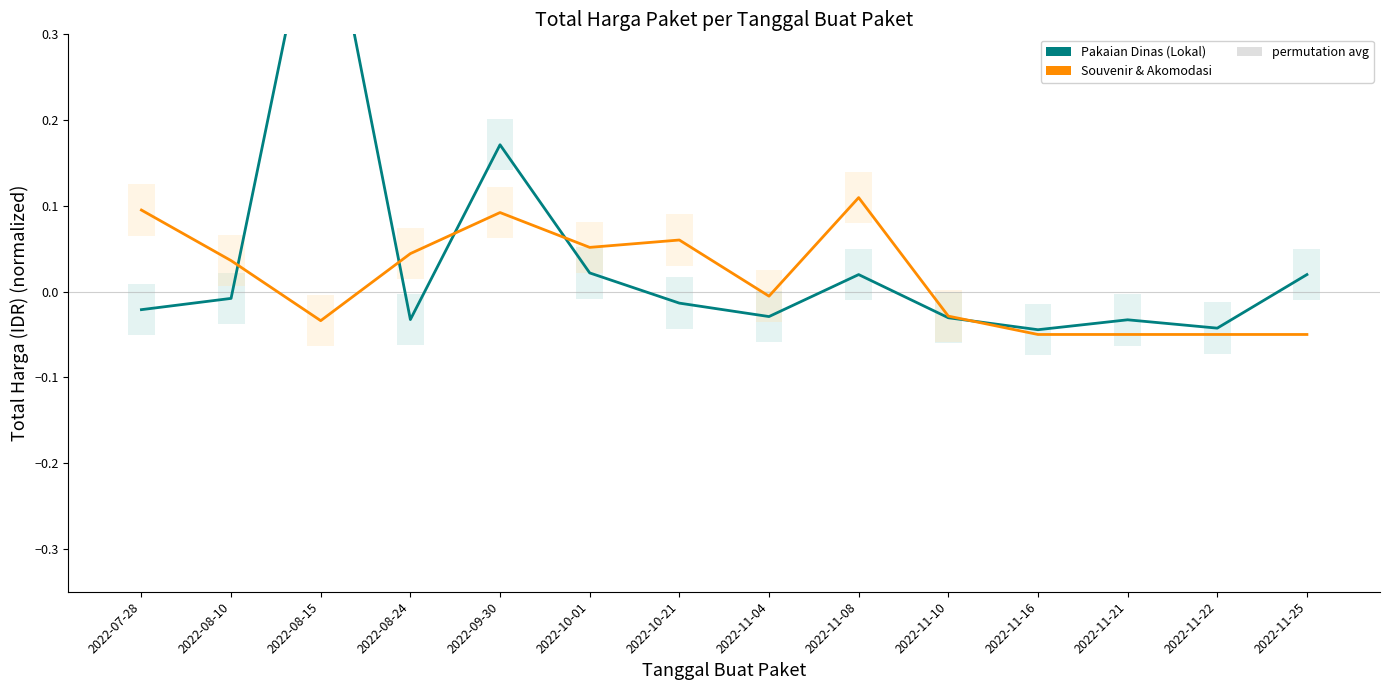

Reading right to left, list all the values displayed in this chart.

Pakaian Dinas (Lokal): 0.0	-0.0	-0.0	-0.0	-0.0	0.0	-0.0	-0.0	0.0	0.2	-0.0	0.5	-0.0	-0.0
Souvenir & Akomodasi: -0.1	-0.1	-0.1	-0.1	-0.0	0.1	-0.0	0.1	0.1	0.1	0.0	-0.0	0.0	0.1